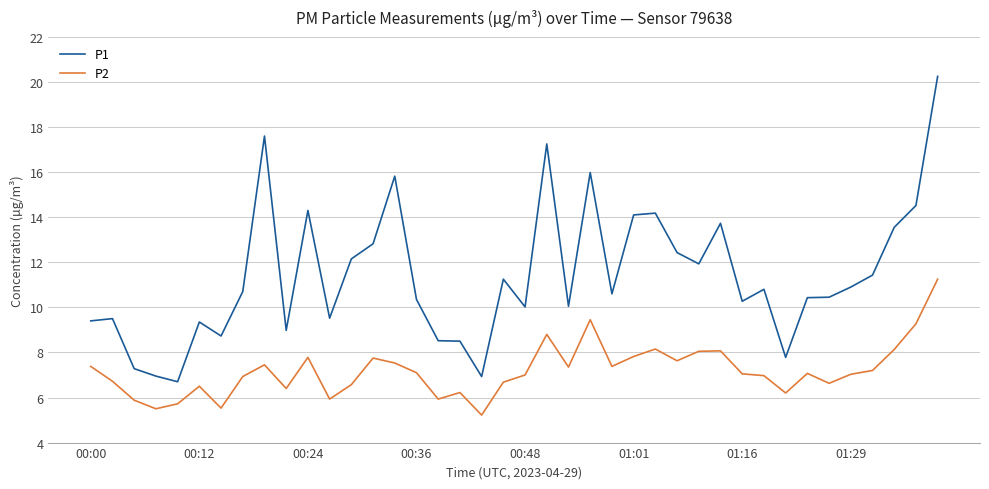

What is the minimum value shown in the chart?

5.2